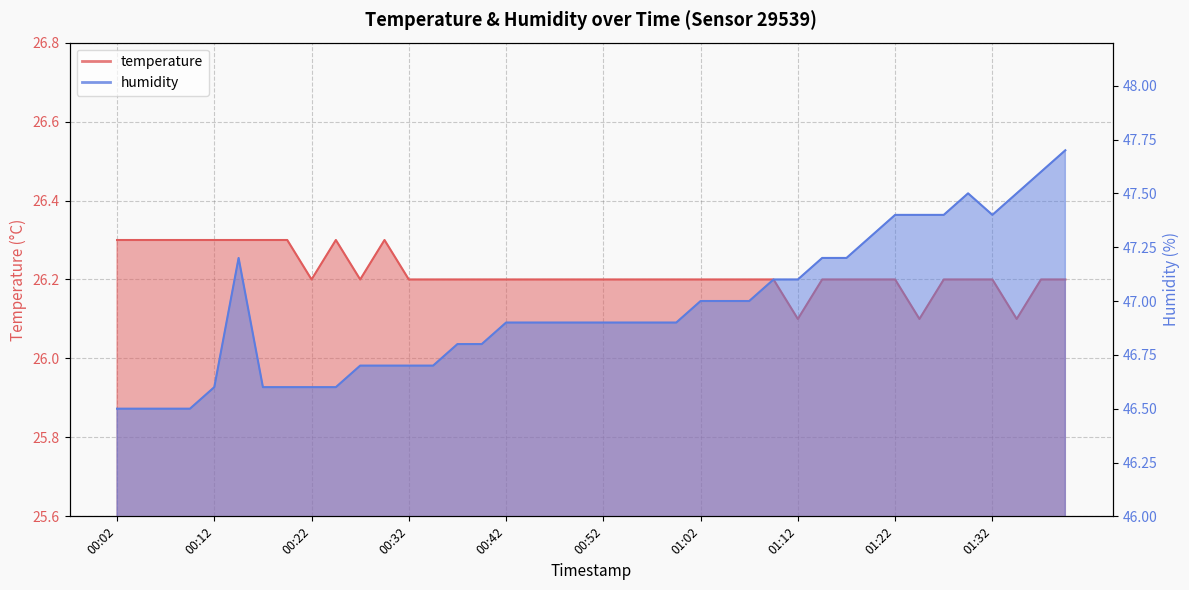

Between 00:04 and 00:54, which is larger?

00:04